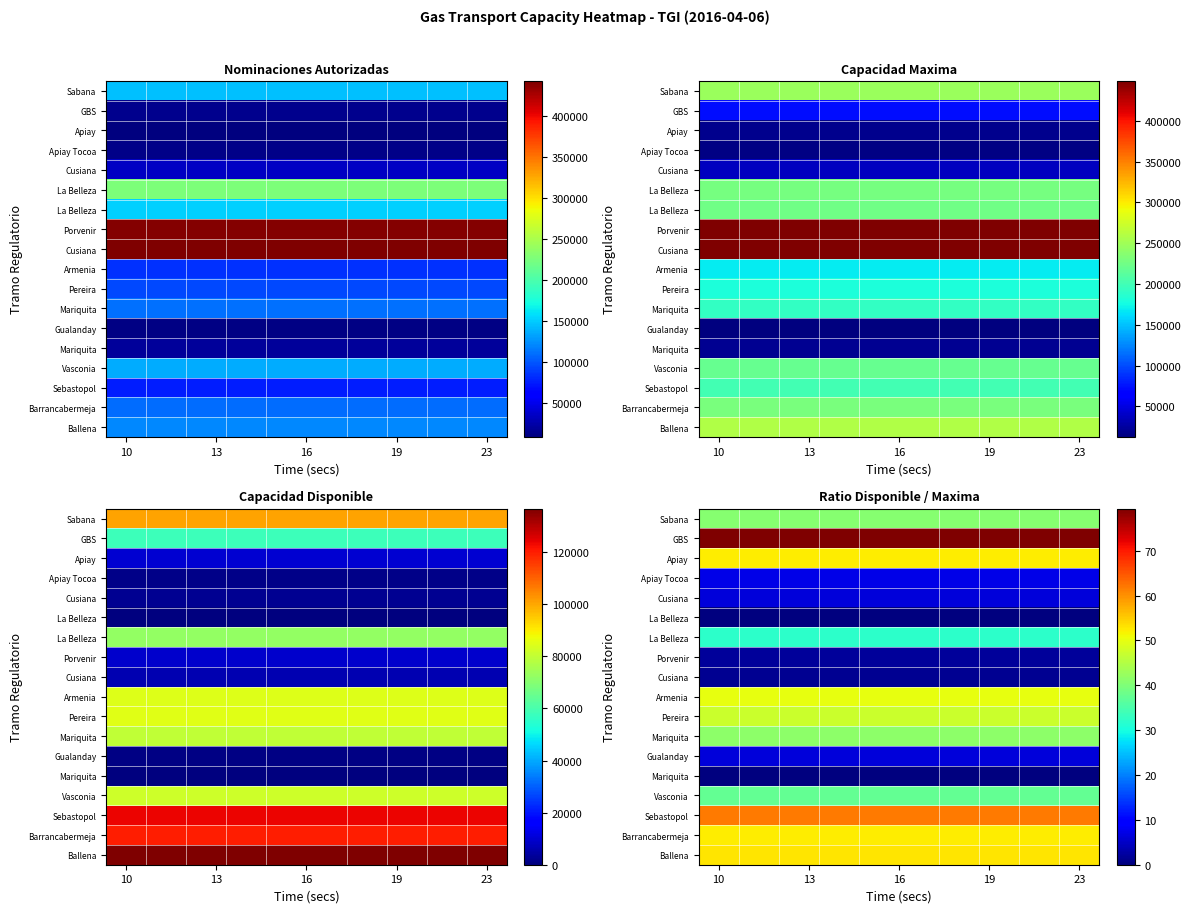

At which category does the chart reach its peak across all series?

10